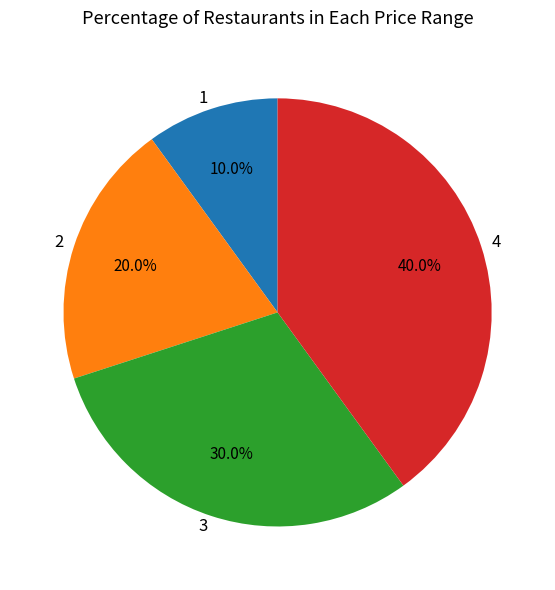

Which slice is the largest?

4